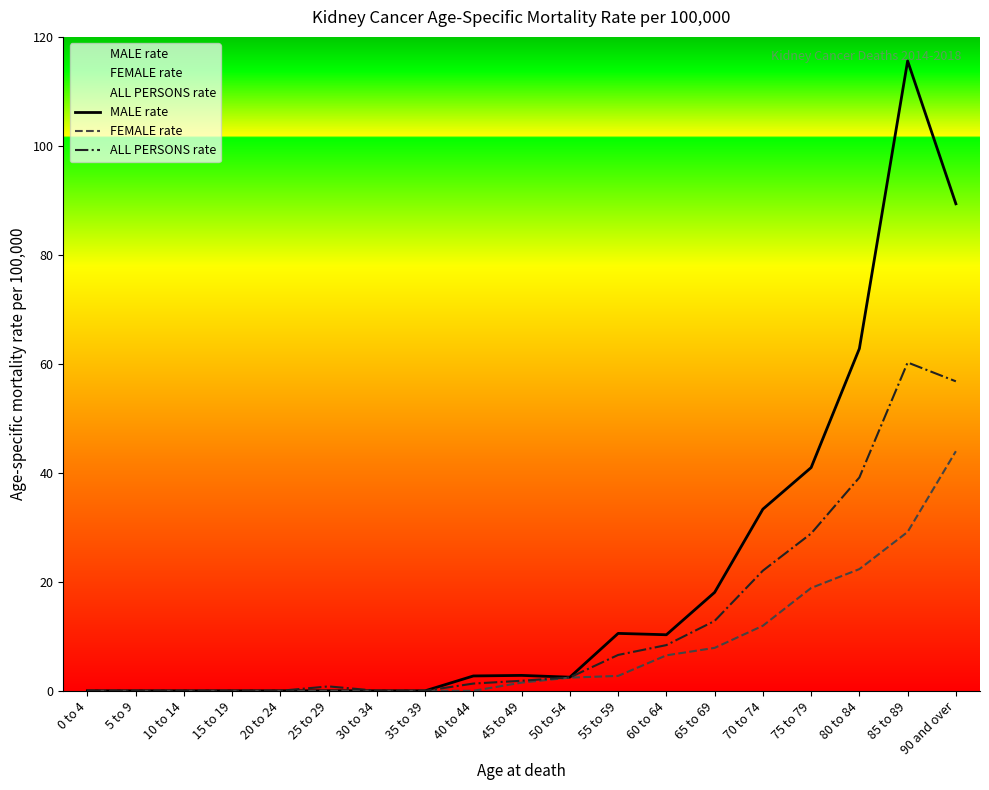

True or false: ALL PERSONS rate and FEMALE rate cross at least once.

False